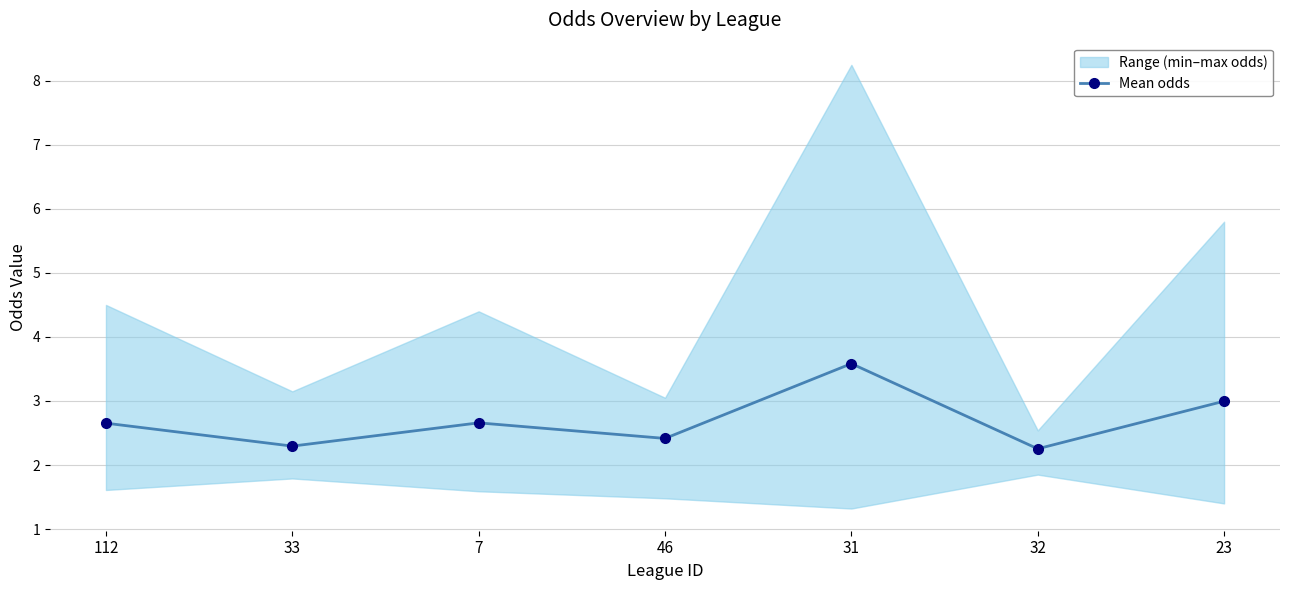

Reading left to right, extract all data points from this chart.

2.7	2.3	2.7	2.4	3.6	2.3	3.0